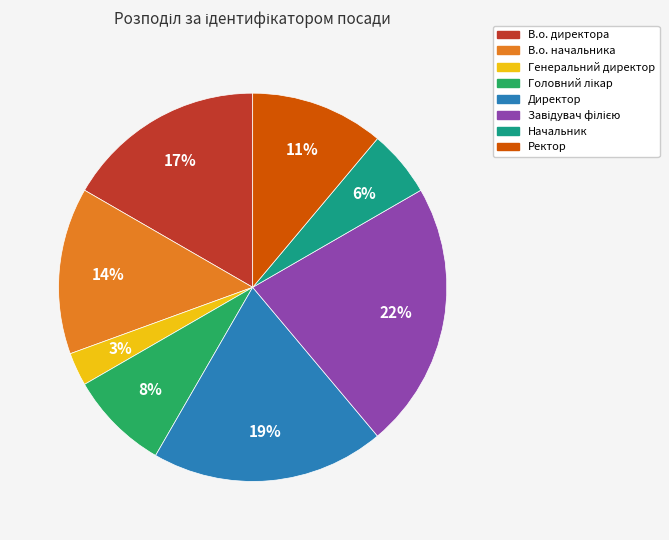

What percentage is the Генеральний директор slice, to the nearest percent?

3%